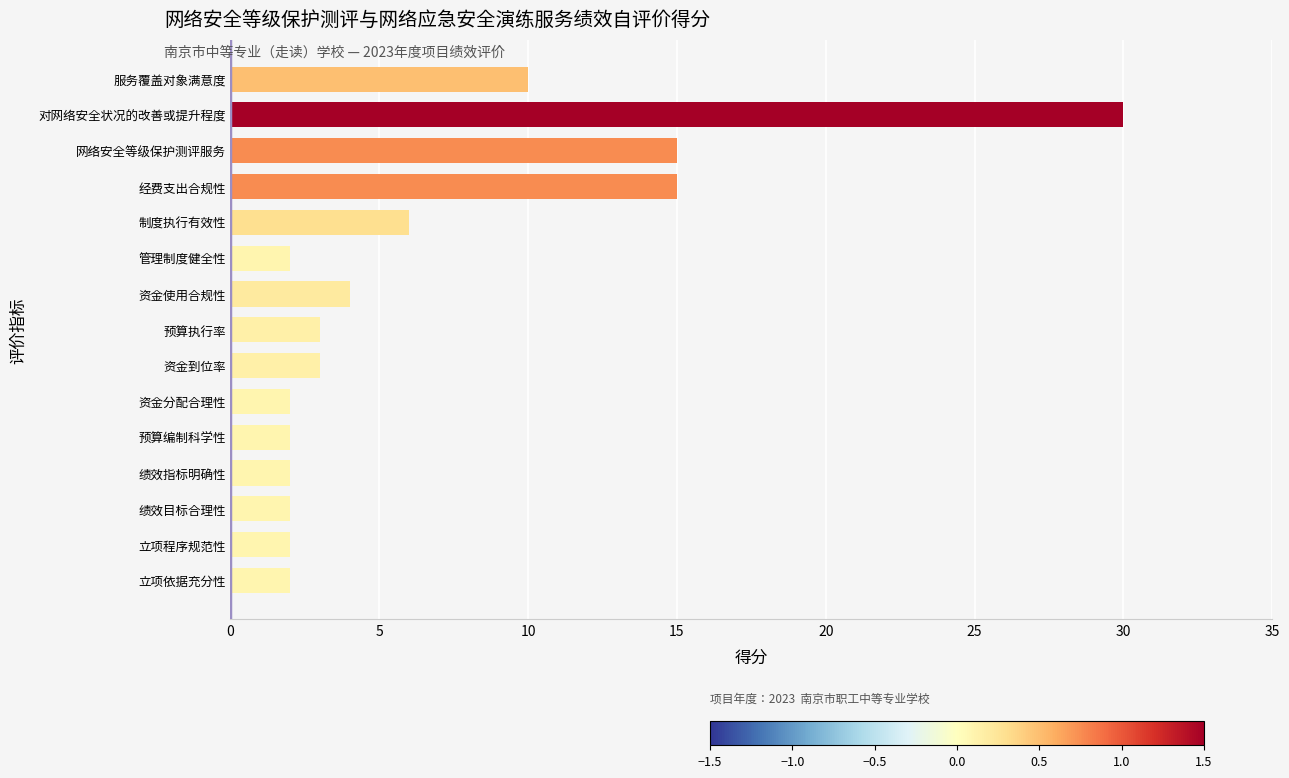

True or false: the data shows 5 at 经费支出合规性.

False